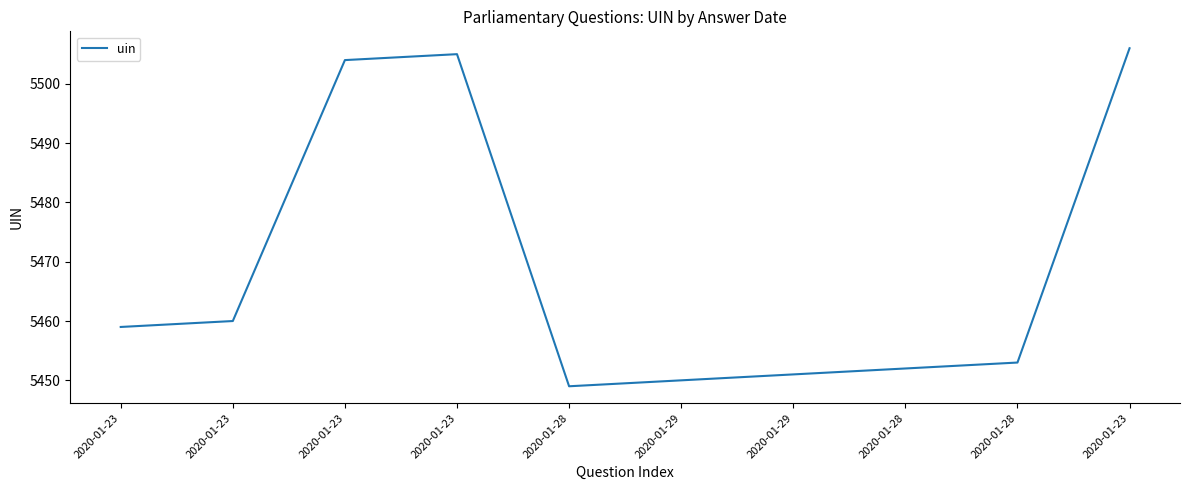

At which category does the chart reach its minimum across all series?

2020-01-28